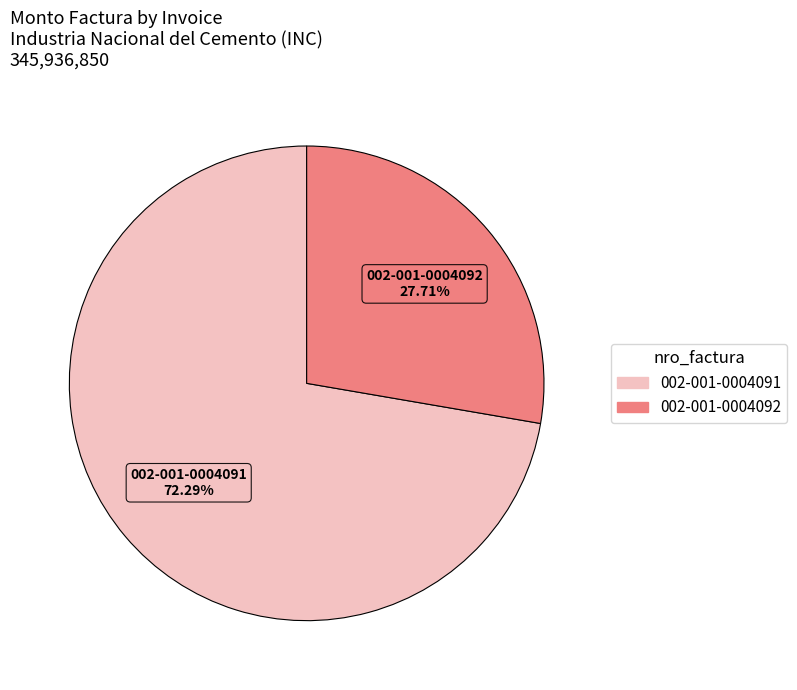

Combined, what portion of the pie is 002-001-0004091 and 002-001-0004092?

100.0%